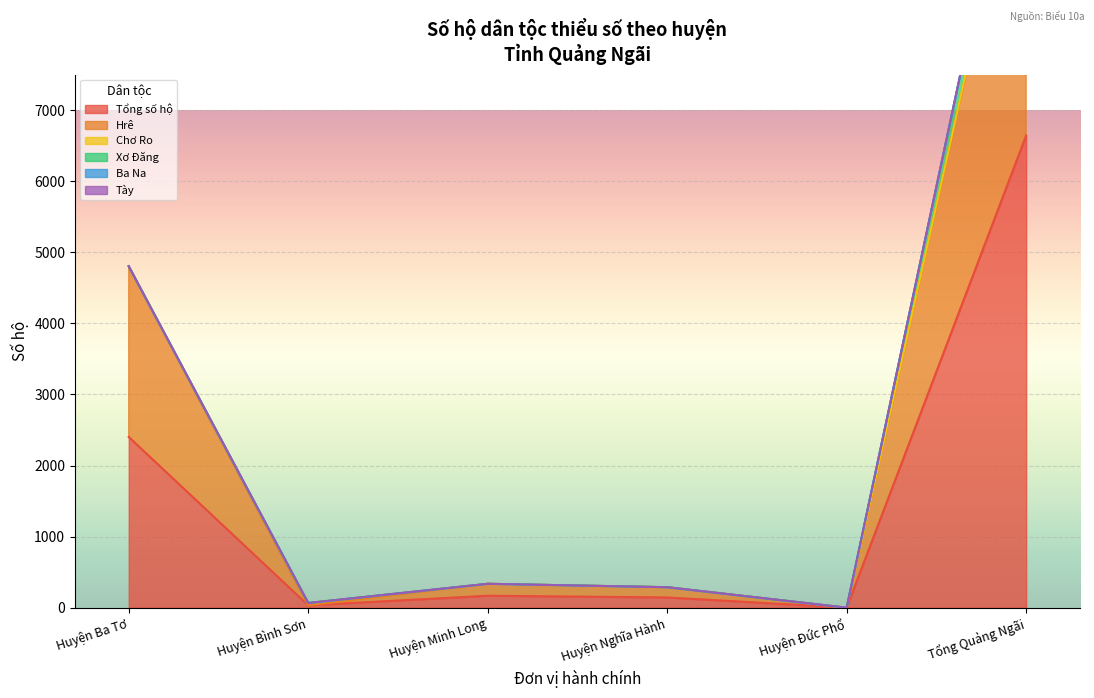

At which label is Tổng số hộ closest to 3321?

Huyện Ba Tơ